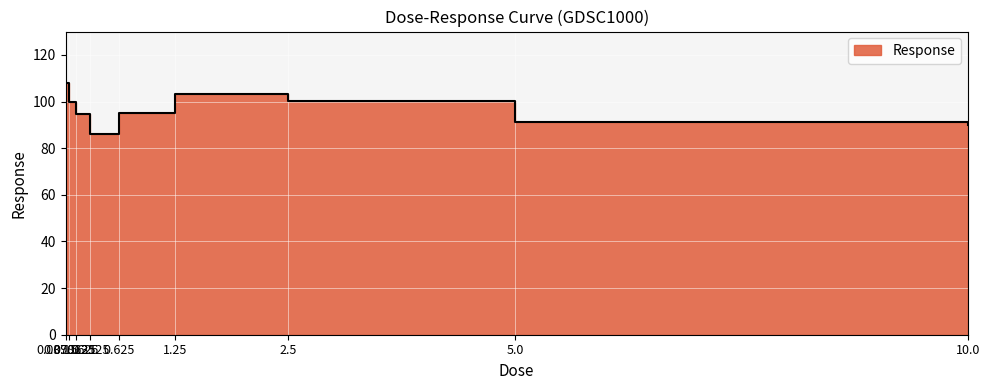

What is the change in value from 0.625 to 1.25?

+8.4